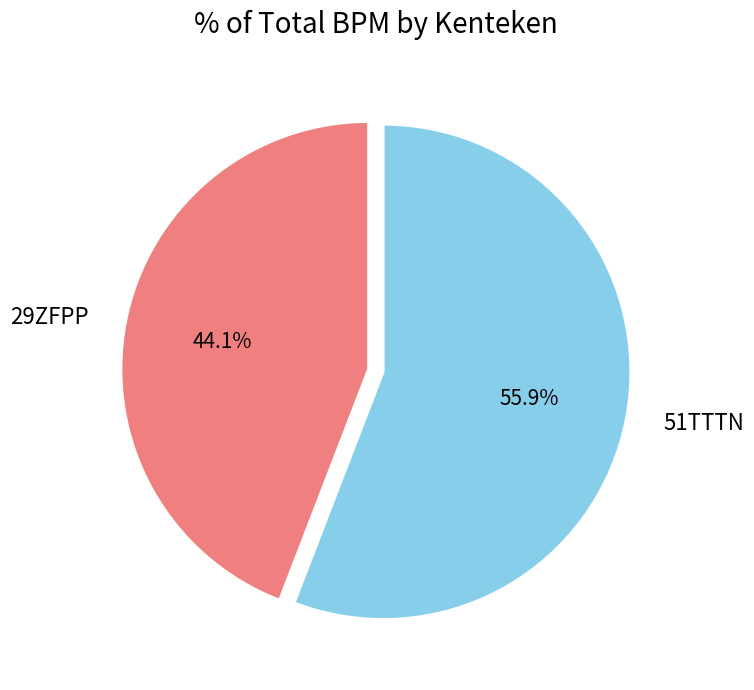

To the nearest percent, what percentage of the pie is 29ZFPP?

44%